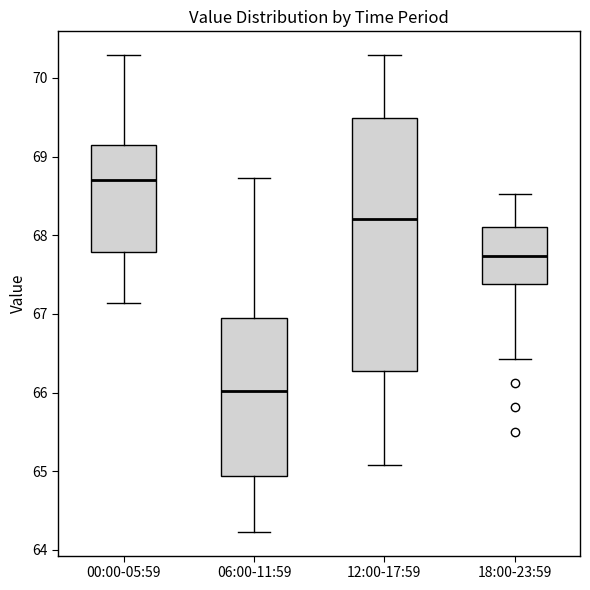

Reading left to right, read every box against the y-axis: the position of its median line, the range the box covers, and the ends of its whiskers. The values are not printed on the chart, so give them approximately, as read against the axis.

00:00-05:59: median 68.7, box 67.8 to 69.2, whiskers 67.1 to 70.3
06:00-11:59: median 66.0, box 64.9 to 67.0, whiskers 64.2 to 68.7
12:00-17:59: median 68.2, box 66.3 to 69.5, whiskers 65.1 to 70.3
18:00-23:59: median 67.7, box 67.4 to 68.1, whiskers 66.4 to 68.5